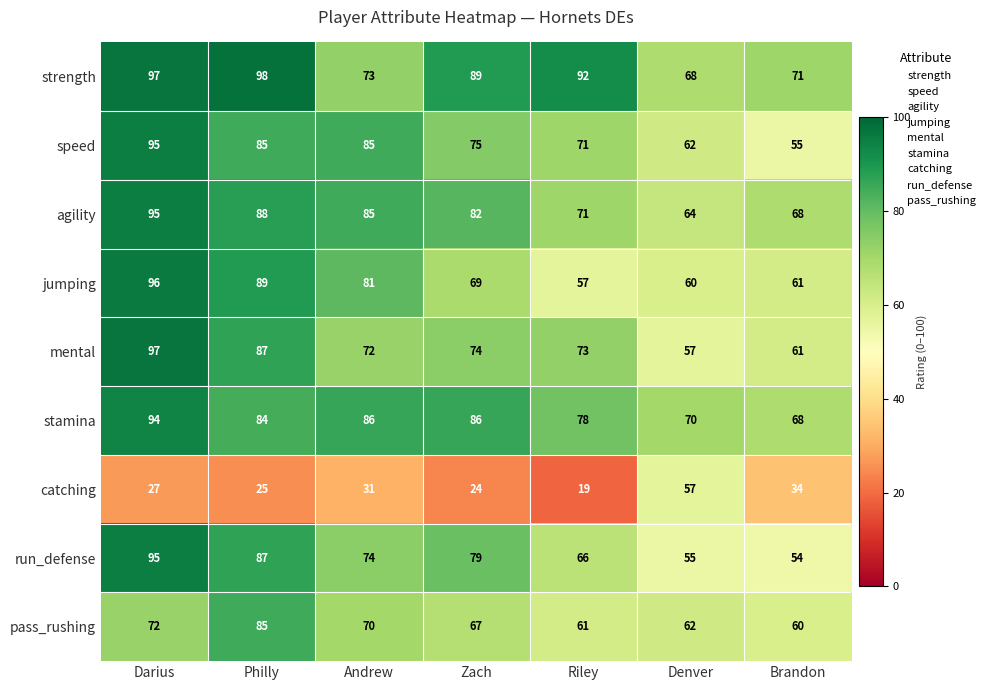

At which category does the chart reach its peak across all series?

Philly